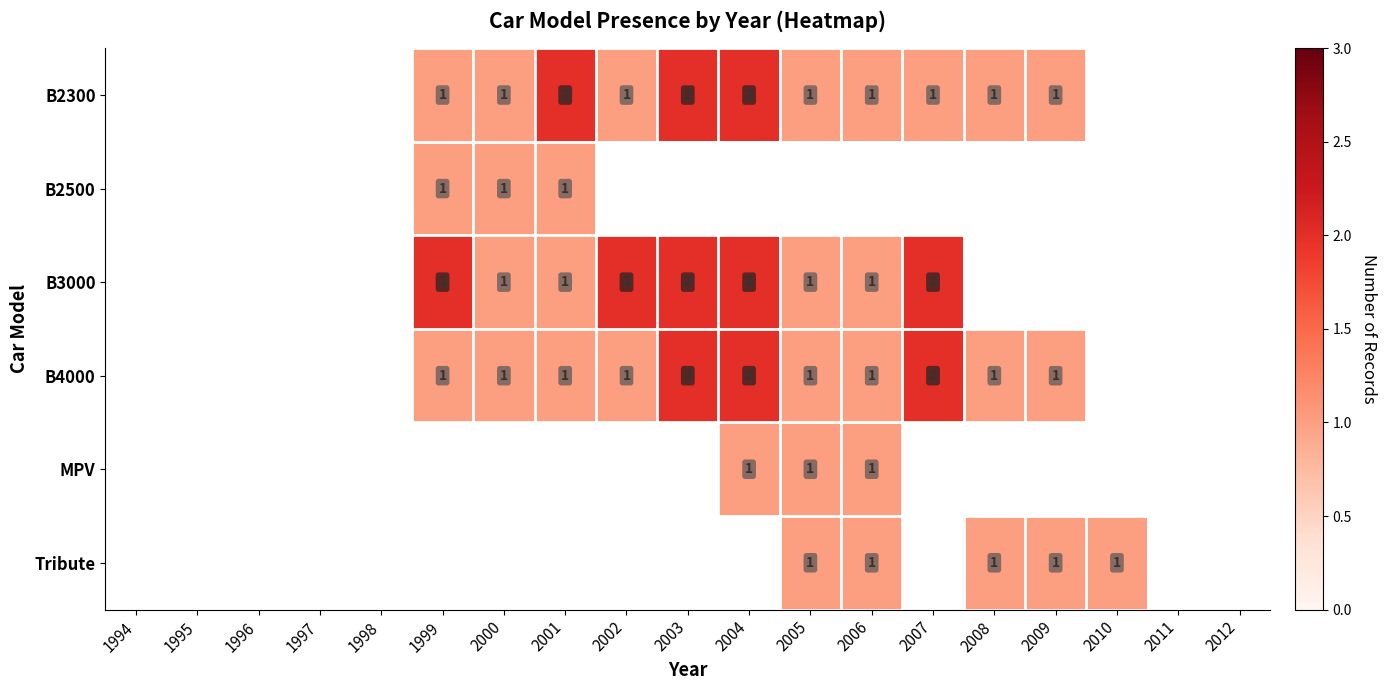

Which label corresponds to the largest value in the chart?

2001